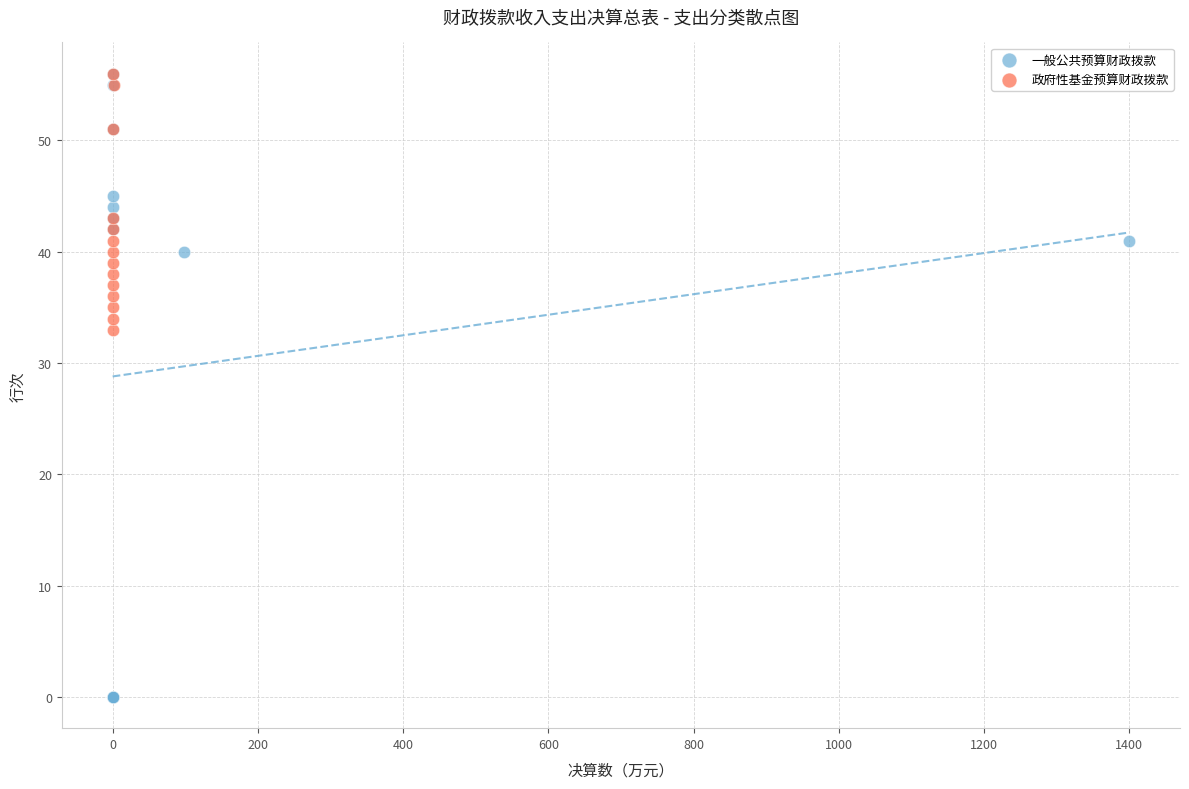

What are all the series names shown in the legend?

一般公共预算财政拨款, 政府性基金预算财政拨款